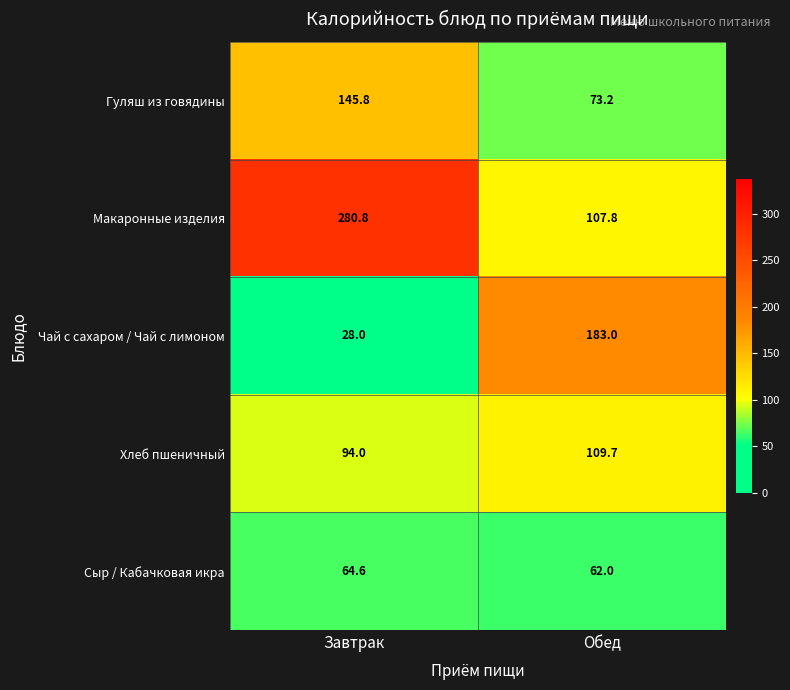

Reading left to right, what are all the values shown in this chart?

Гуляш из говядины: Завтрак=145.8	Обед=73.2
Макаронные изделия: Завтрак=280.8	Обед=107.8
Чай с сахаром / Чай с лимоном: Завтрак=28.0	Обед=183.0
Хлеб пшеничный: Завтрак=94.0	Обед=109.7
Сыр / Кабачковая икра: Завтрак=64.6	Обед=62.0